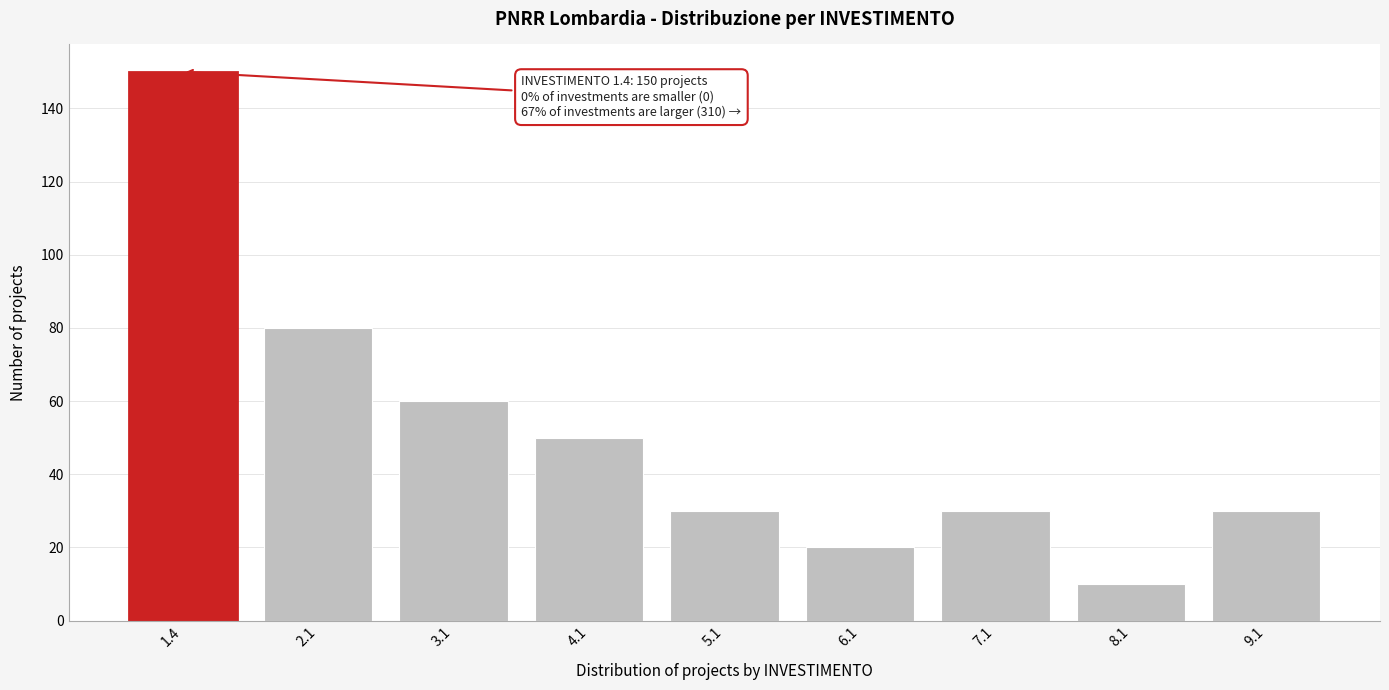

Reading left to right, transcribe all the data shown in this chart.

150	80	60	50	30	20	30	10	30